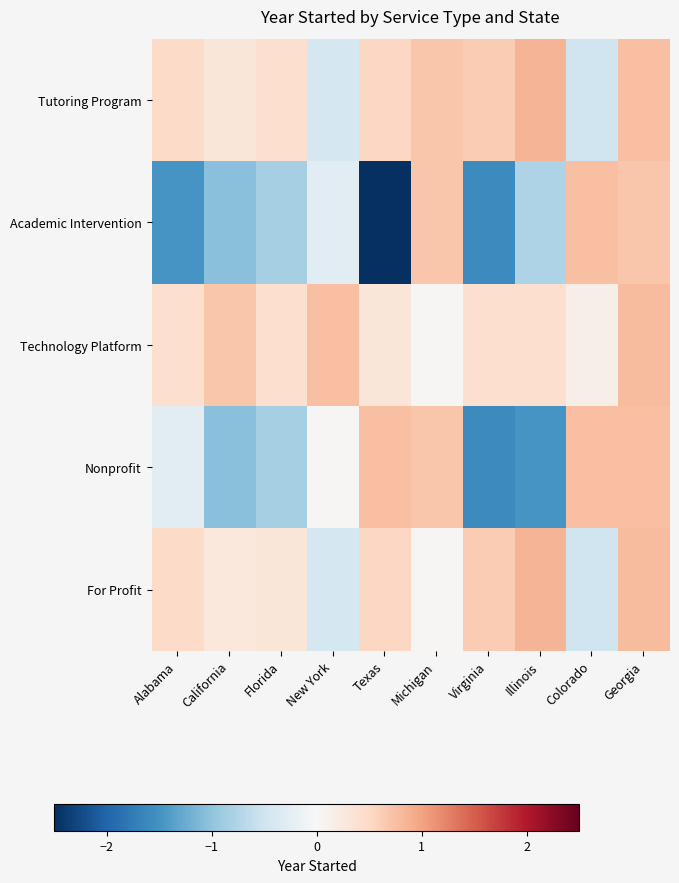

Reading right to left, list all the values displayed in this chart.

Tutoring Program: Georgia=0.7	Colorado=-0.5	Illinois=0.9	Virginia=0.6	Michigan=0.7	Texas=0.5	New York=-0.4	Florida=0.4	California=0.3	Alabama=0.5
Academic Intervention: Georgia=0.7	Colorado=0.7	Illinois=-0.8	Virginia=-1.6	Michigan=0.7	Texas=-4.9	New York=-0.3	Florida=-0.8	California=-1.0	Alabama=-1.5
Technology Platform: Georgia=0.8	Colorado=0.1	Illinois=0.4	Virginia=0.4	Michigan=0.0	Texas=0.3	New York=0.7	Florida=0.4	California=0.7	Alabama=0.4
Nonprofit: Georgia=0.7	Colorado=0.7	Illinois=-1.5	Virginia=-1.6	Michigan=0.7	Texas=0.7	New York=0.0	Florida=-0.8	California=-1.0	Alabama=-0.3
For Profit: Georgia=0.8	Colorado=-0.5	Illinois=0.9	Virginia=0.6	Michigan=0.0	Texas=0.5	New York=-0.4	Florida=0.3	California=0.3	Alabama=0.5